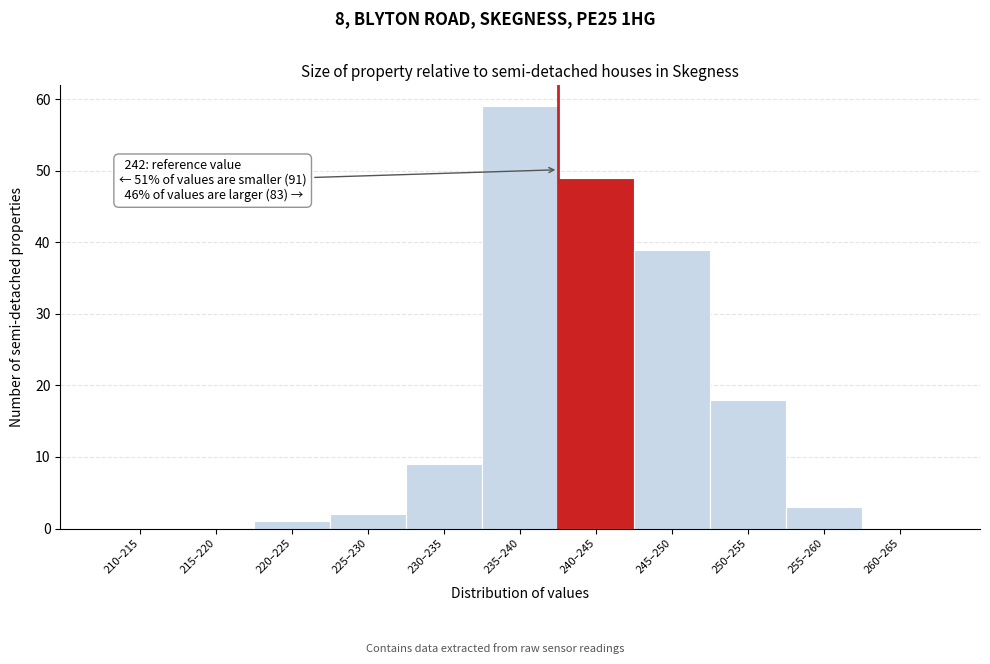

Reading left to right, what are all the values shown in this chart?

210–215=0	215–220=0	220–225=1	225–230=2	230–235=9	235–240=59	240–245=49	245–250=39	250–255=18	255–260=3	260–265=0